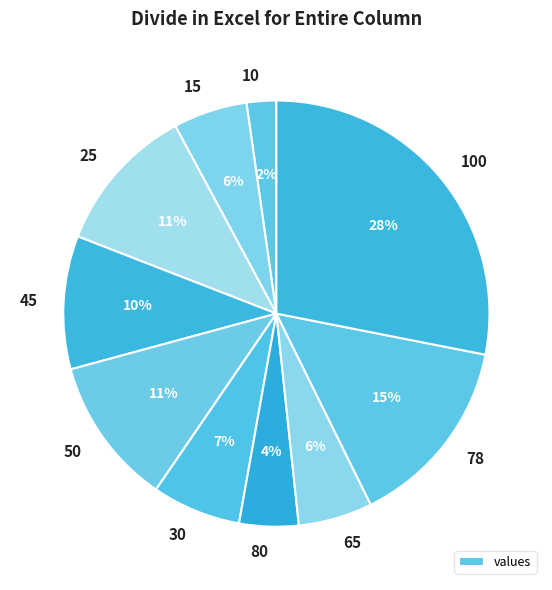

How many segments does this pie chart have?

10